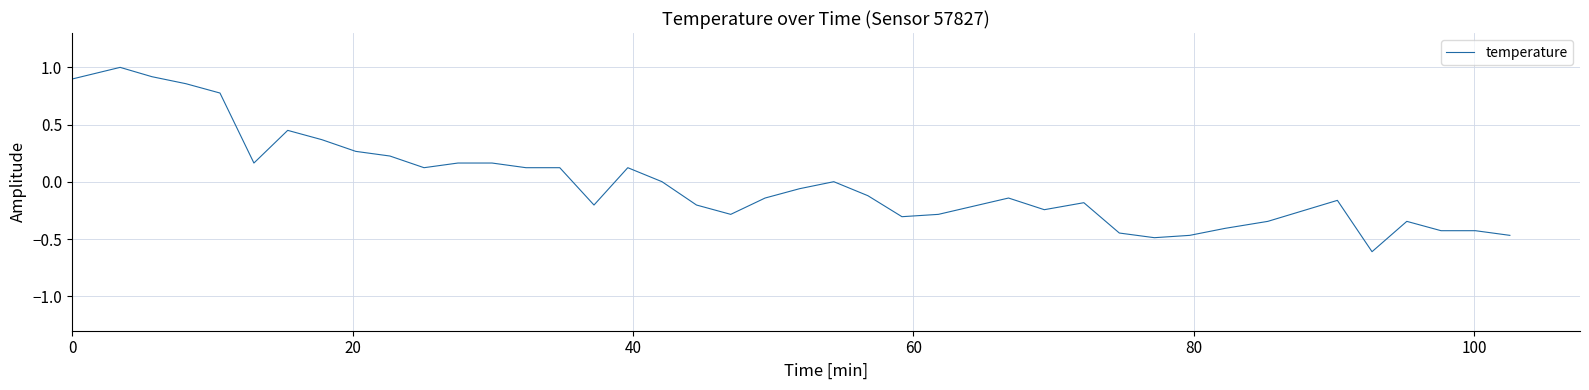

What is the difference between the maximum and minimum values?

1.6